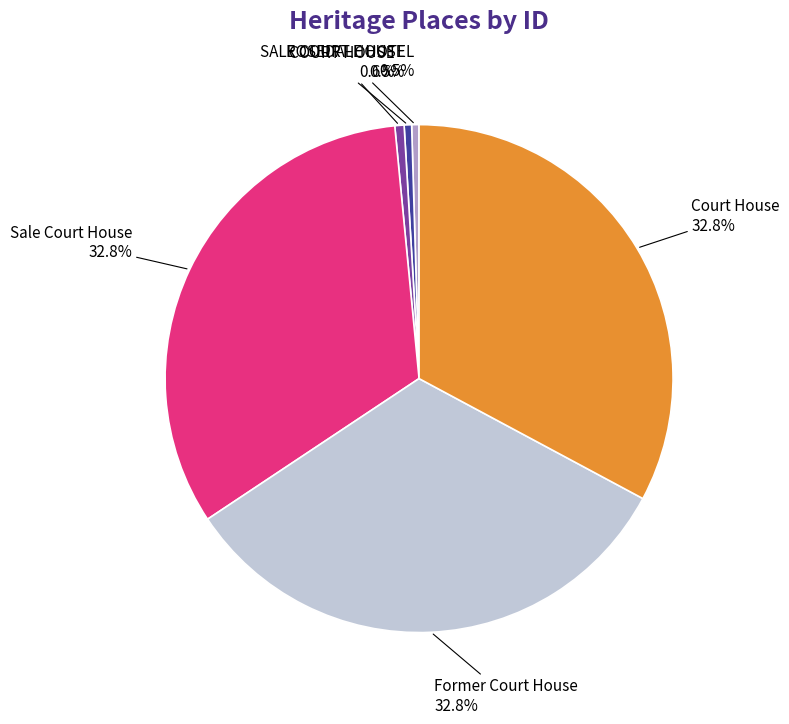

Is there any slice that represents more than half of the pie?

No